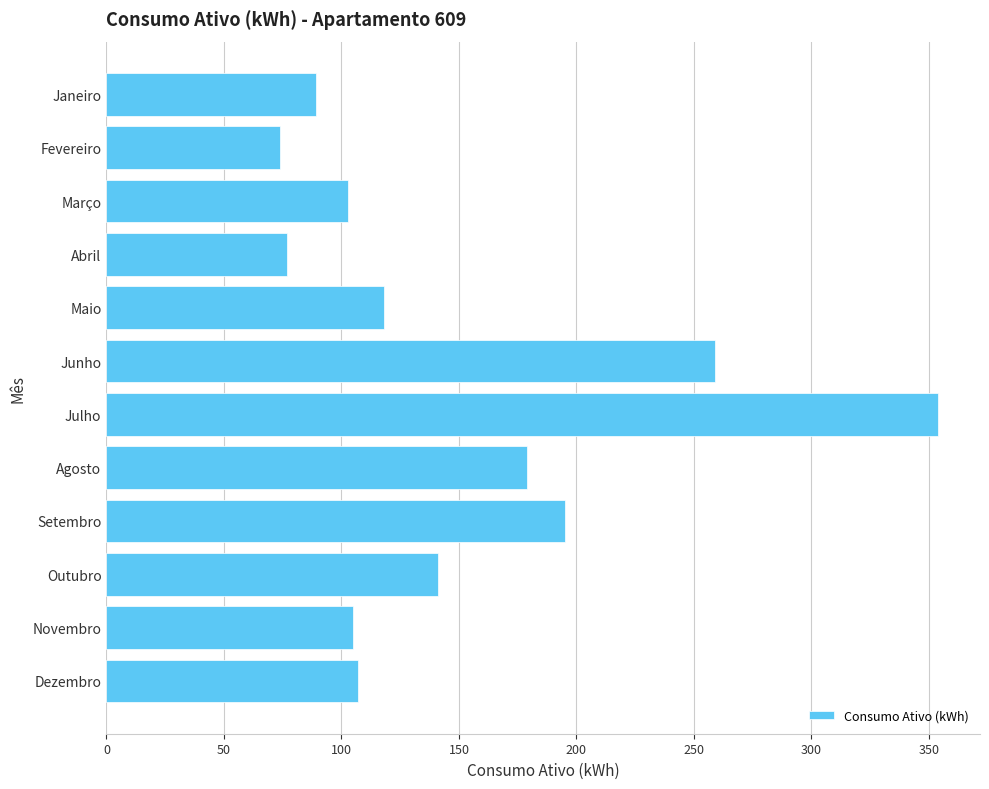

What is the sum of all values?

1801